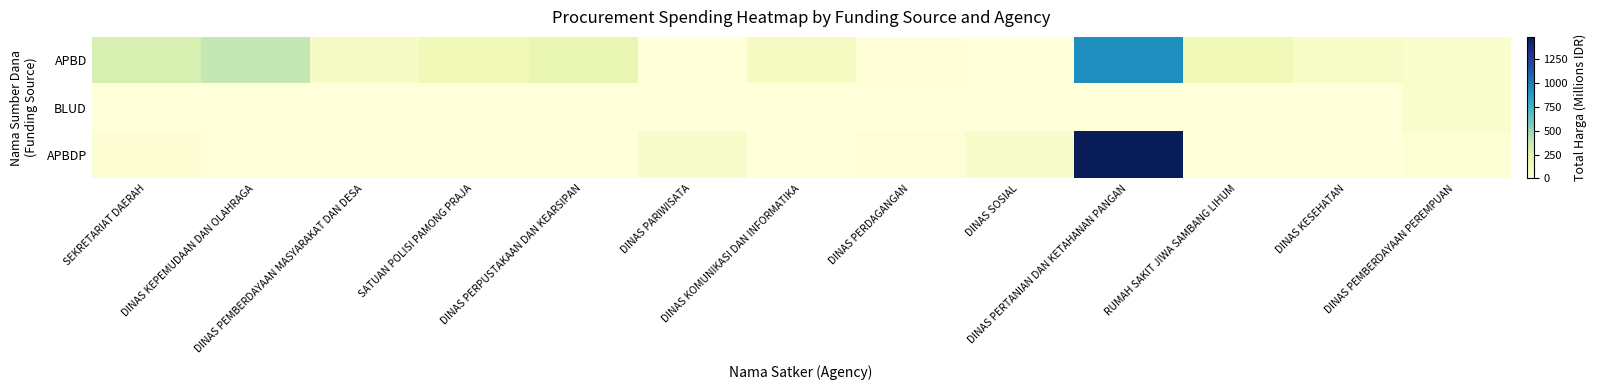

Which series has the largest range (max minus min)?

APBDP